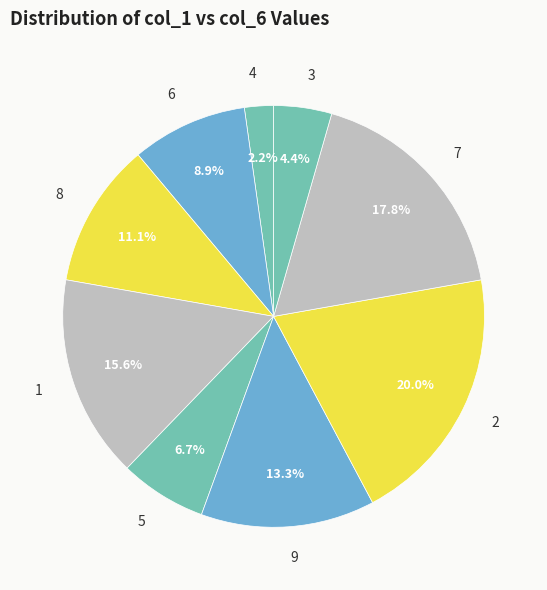

To the nearest percent, what is the combined percentage of 8 and 9?

24%